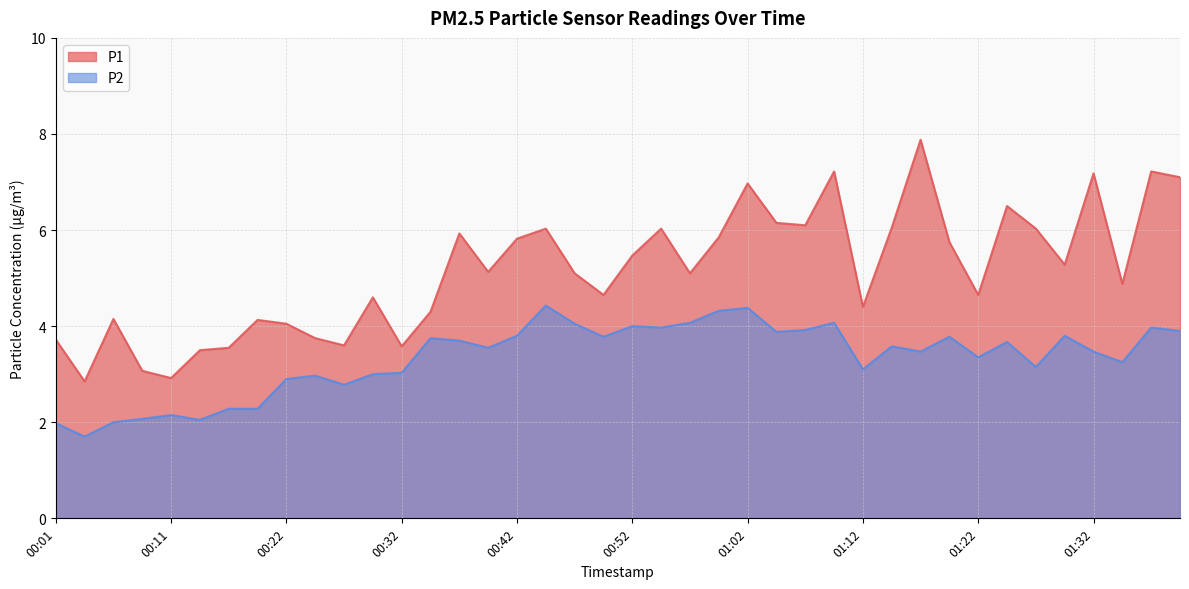

True or false: P2 and P1 intersect in this chart.

False